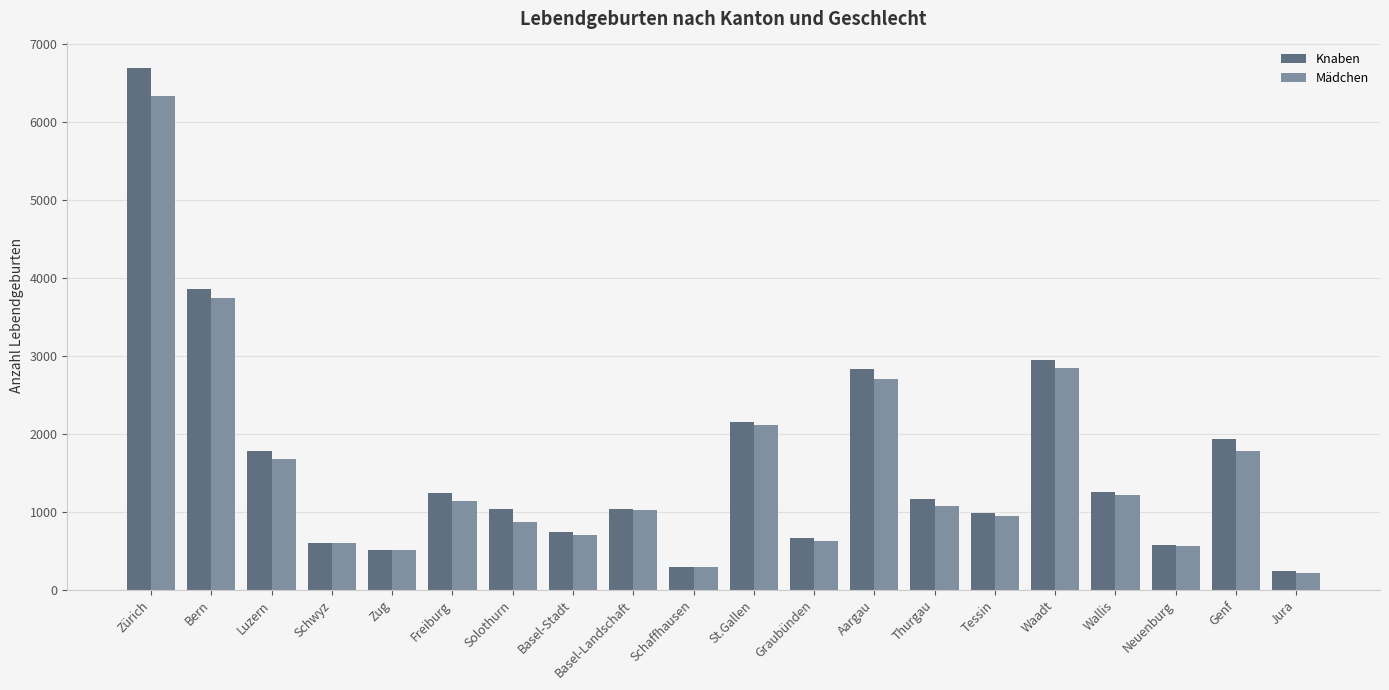

What is the difference between the Knaben values at Jura and Luzern?

1545